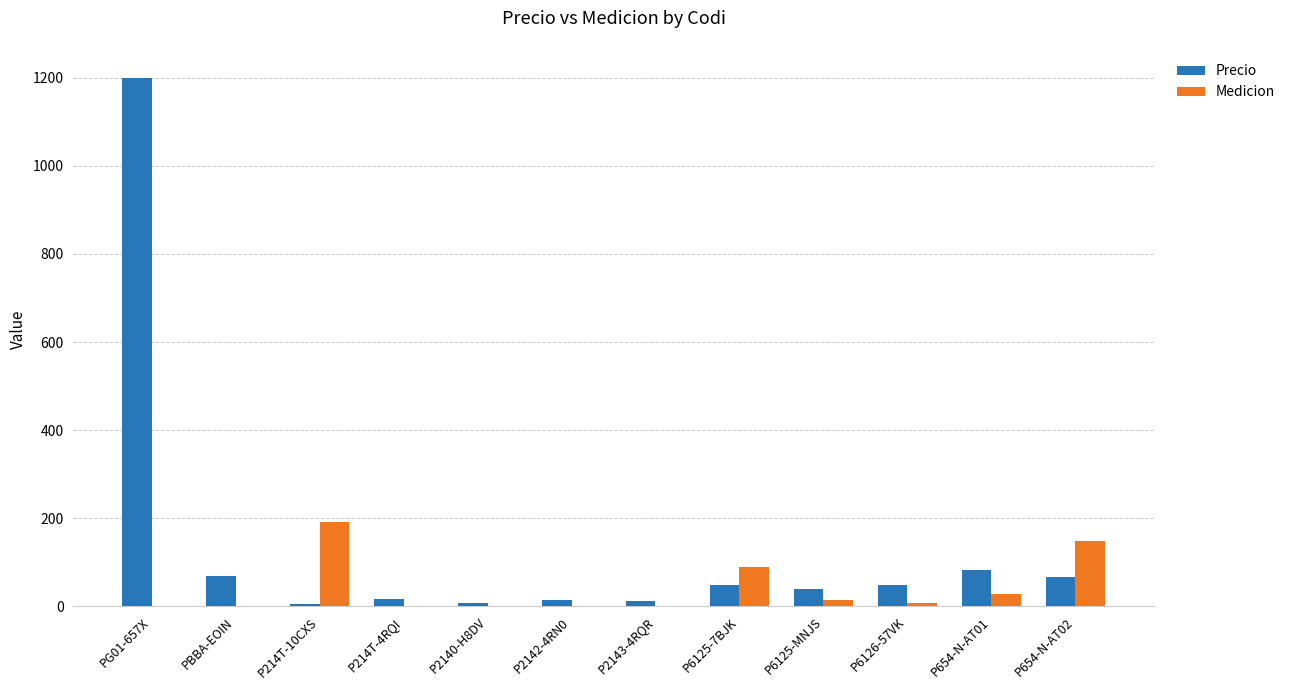

True or false: Precio has a value of 39.5 at P6125-MNJS.

True